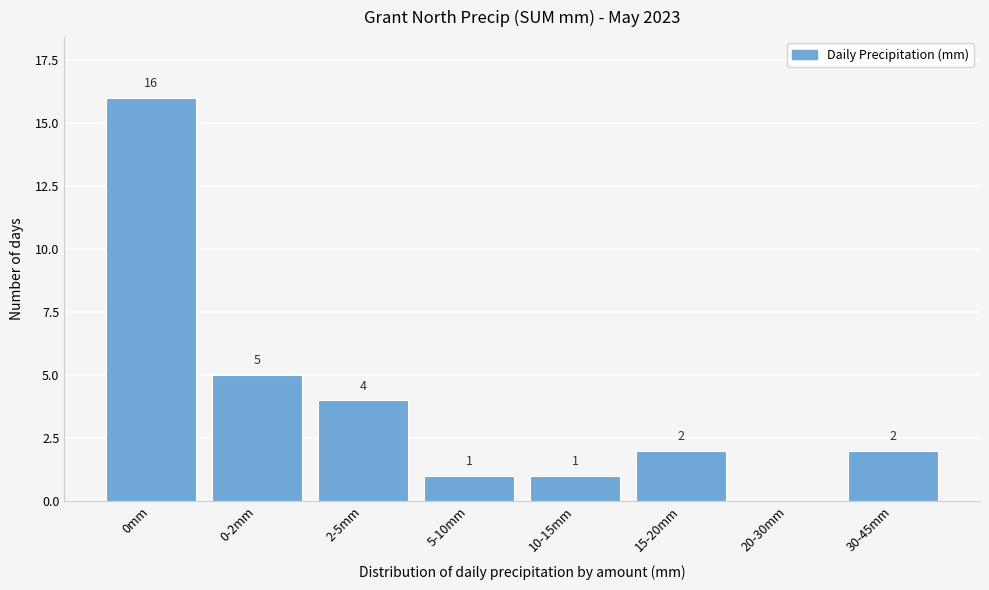

Reading left to right, list all the values displayed in this chart.

0mm=16	0-2mm=5	2-5mm=4	5-10mm=1	10-15mm=1	15-20mm=2	20-30mm=0	30-45mm=2